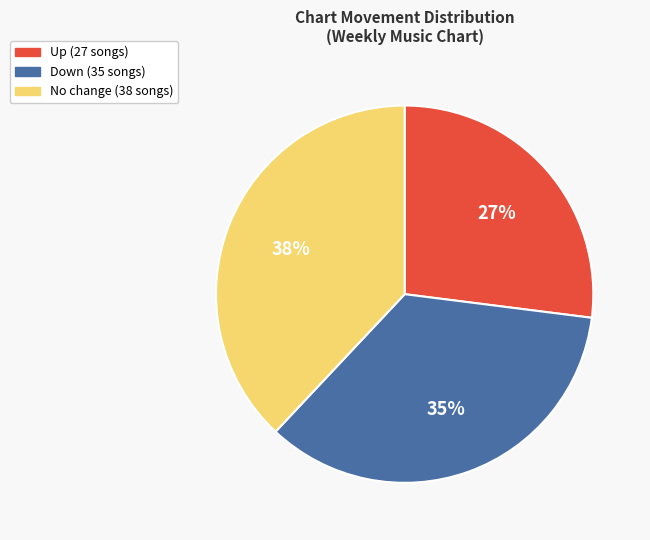

Is there a majority slice in this chart?

No